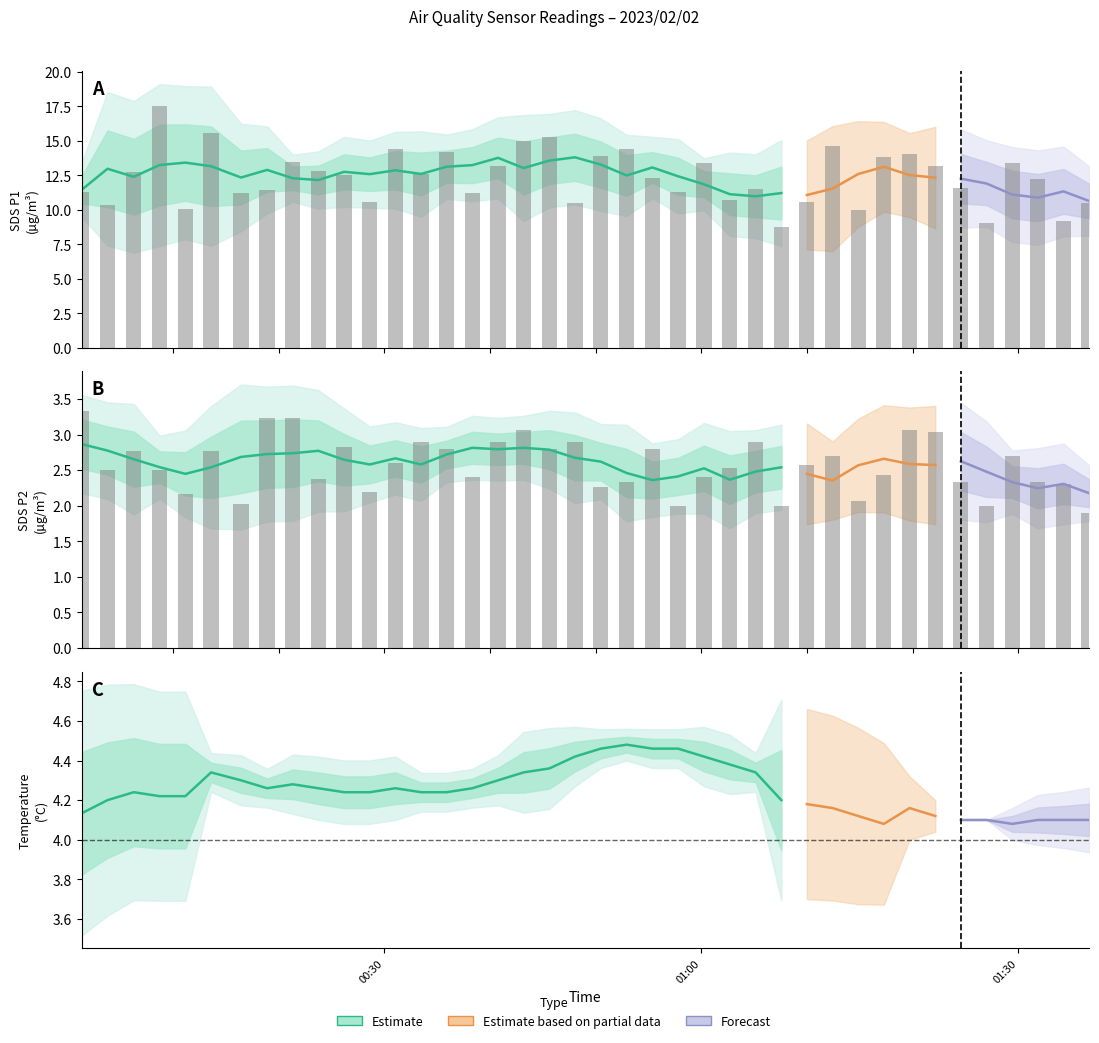

The SDS_P1 series shows 15.7 at SDS_P2. True or false?

False